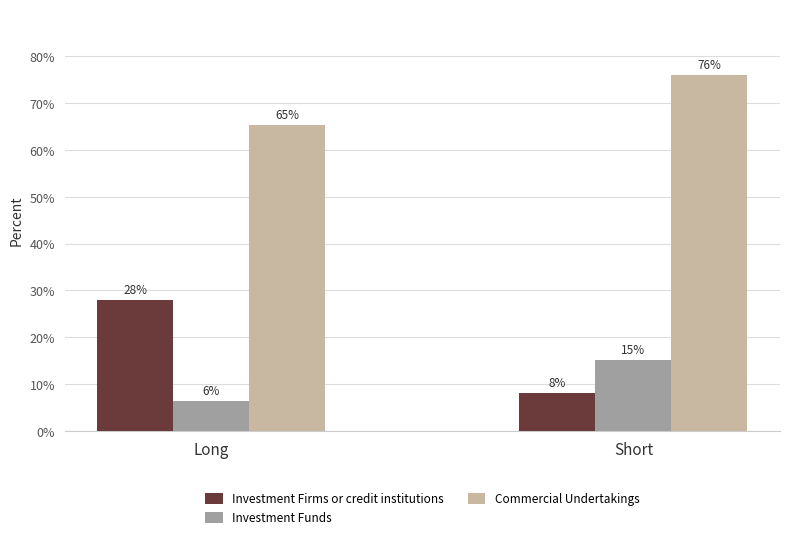

The value of Investment Funds at Long is 2.3. True or false?

False